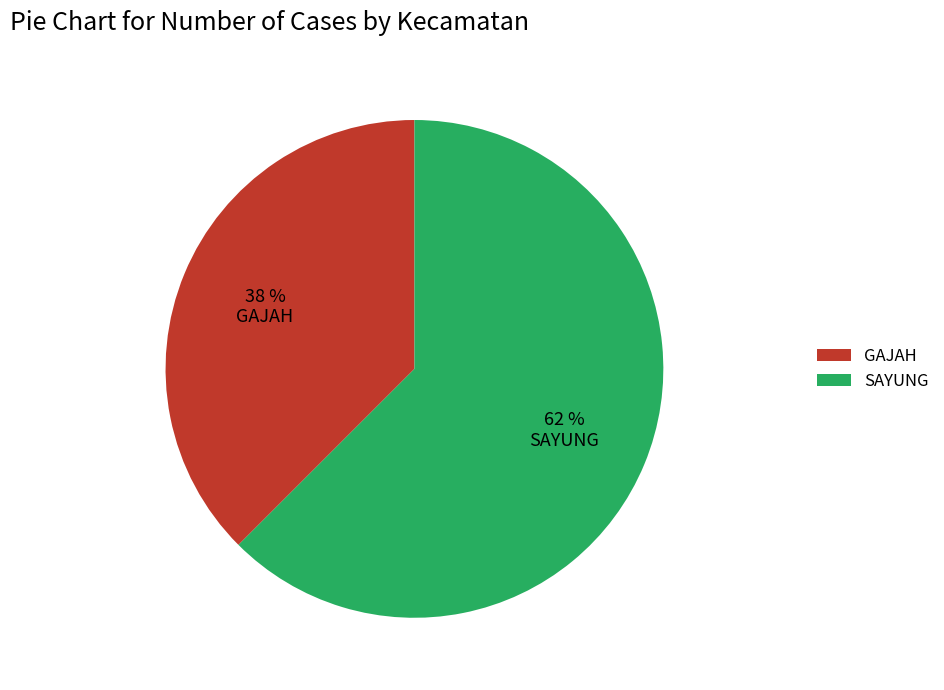

Which slice is the smallest?

GAJAH